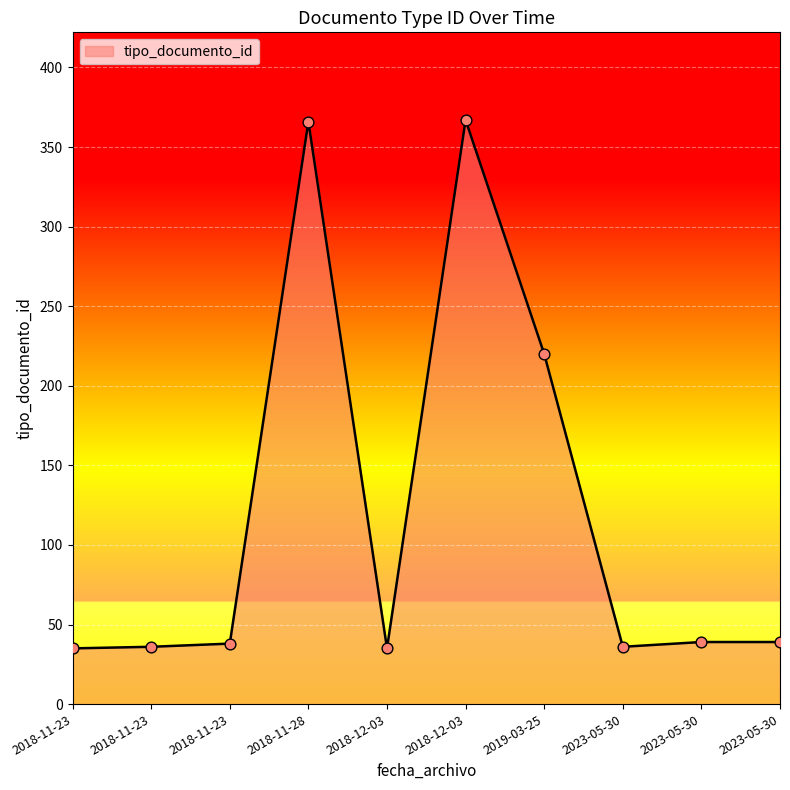

Which has a higher value, 2018-12-03 or 2018-11-23?

2018-12-03